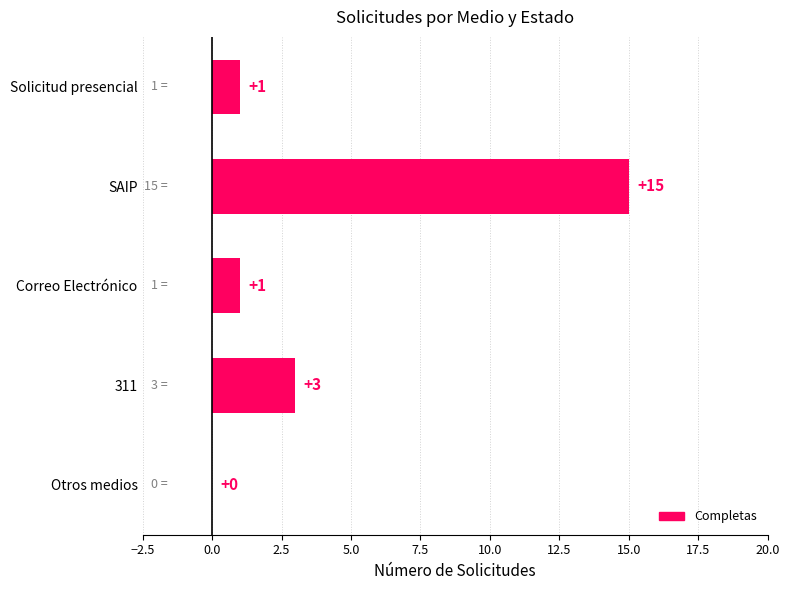

At which category does the chart reach its peak across all series?

SAIP